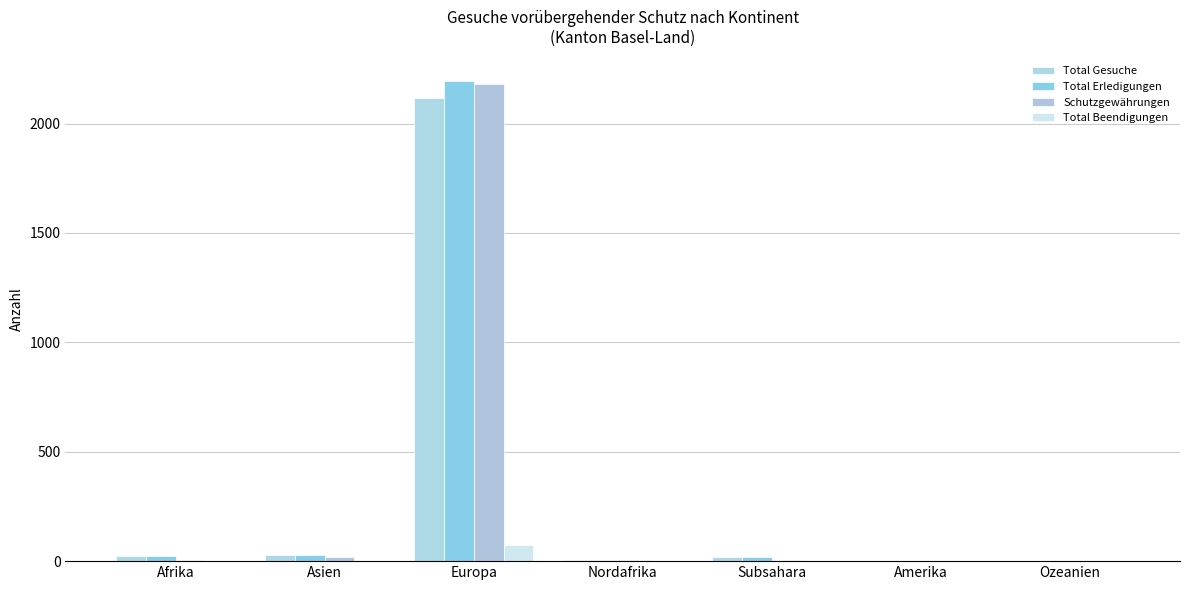

Reading left to right, what are all the values shown in this chart?

Total Gesuche: Afrika=23	Asien=27	Europa=2115	Nordafrika=4	Subsahara=19	Amerika=0	Ozeanien=0
Total Erledigungen: Afrika=23	Asien=27	Europa=2197	Nordafrika=5	Subsahara=18	Amerika=0	Ozeanien=0
Schutzgewährungen: Afrika=6	Asien=19	Europa=2182	Nordafrika=3	Subsahara=3	Amerika=0	Ozeanien=0
Total Beendigungen: Afrika=0	Asien=0	Europa=75	Nordafrika=0	Subsahara=0	Amerika=0	Ozeanien=0